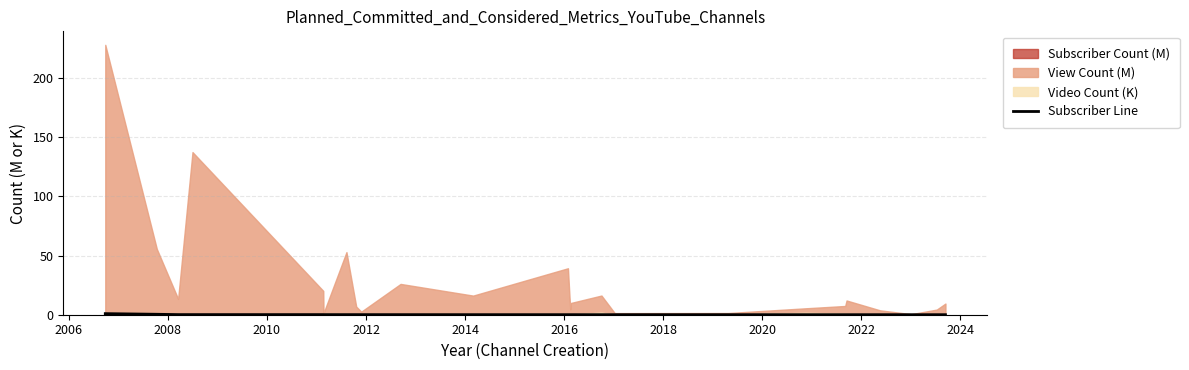

True or false: the data has more than 2 interior local peaks.

False